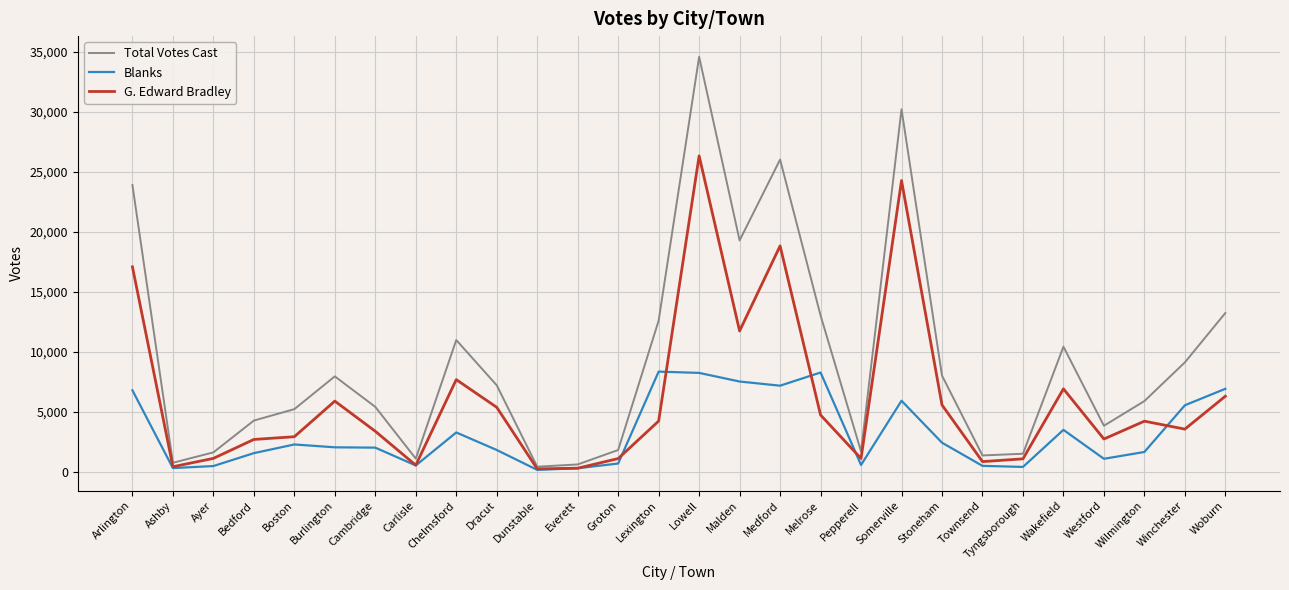

At which category does Total Votes Cast reach its first local valley?

Ashby